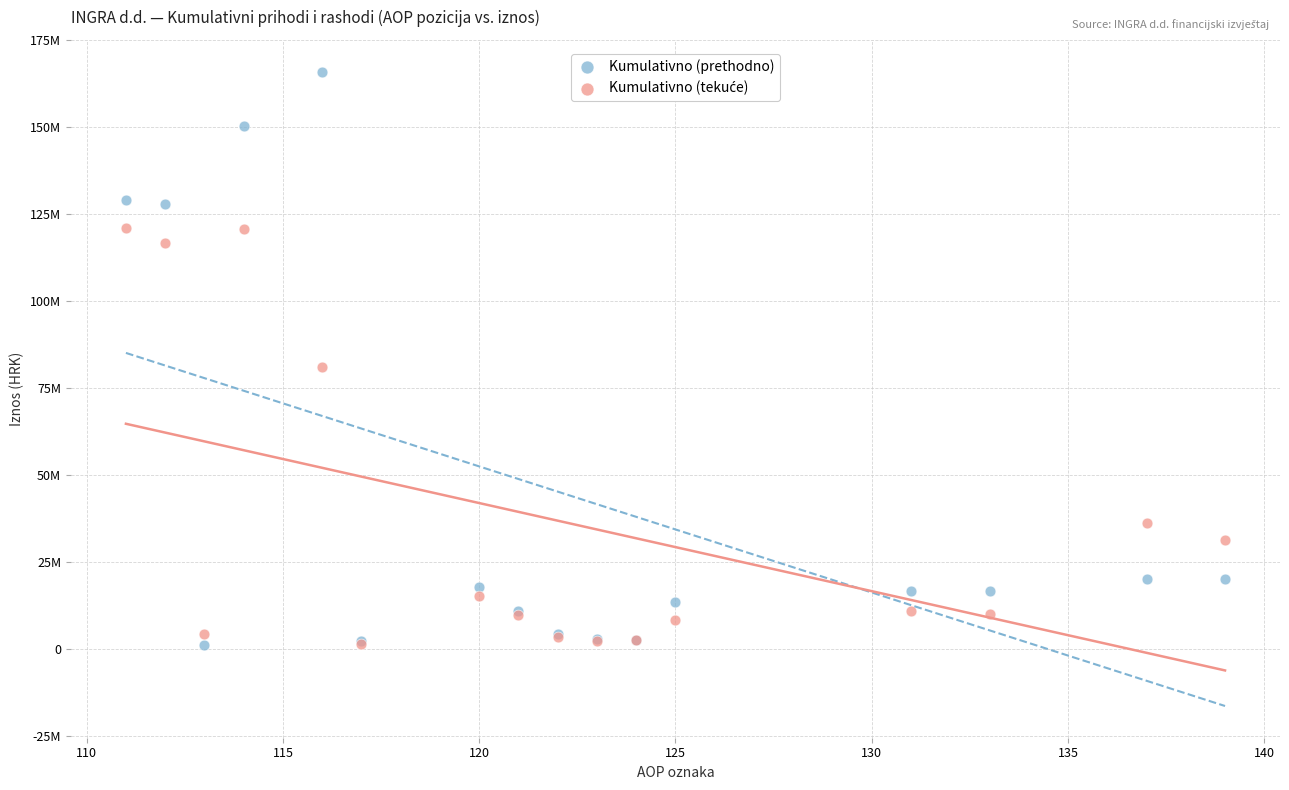

Which series contains the highest Y value?

Kumulativno (prethodno)